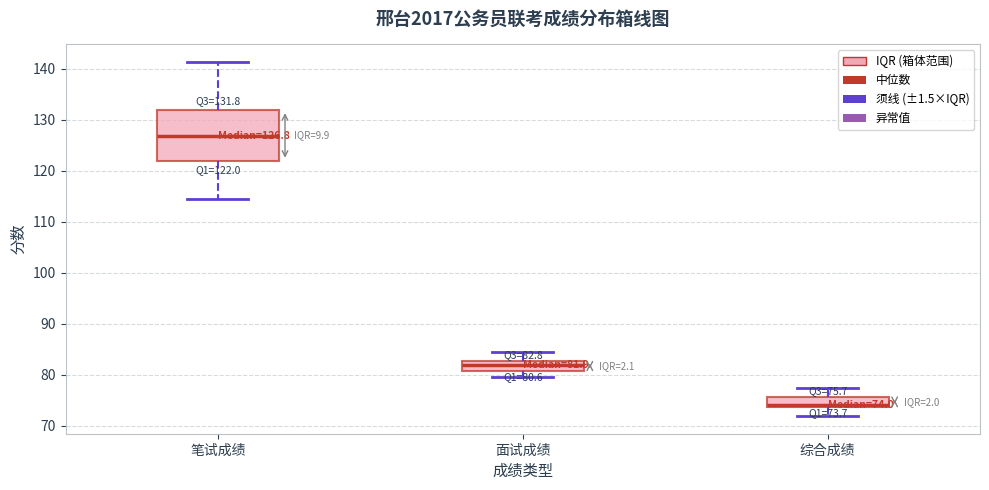

Which box has the lowest median line?

综合成绩